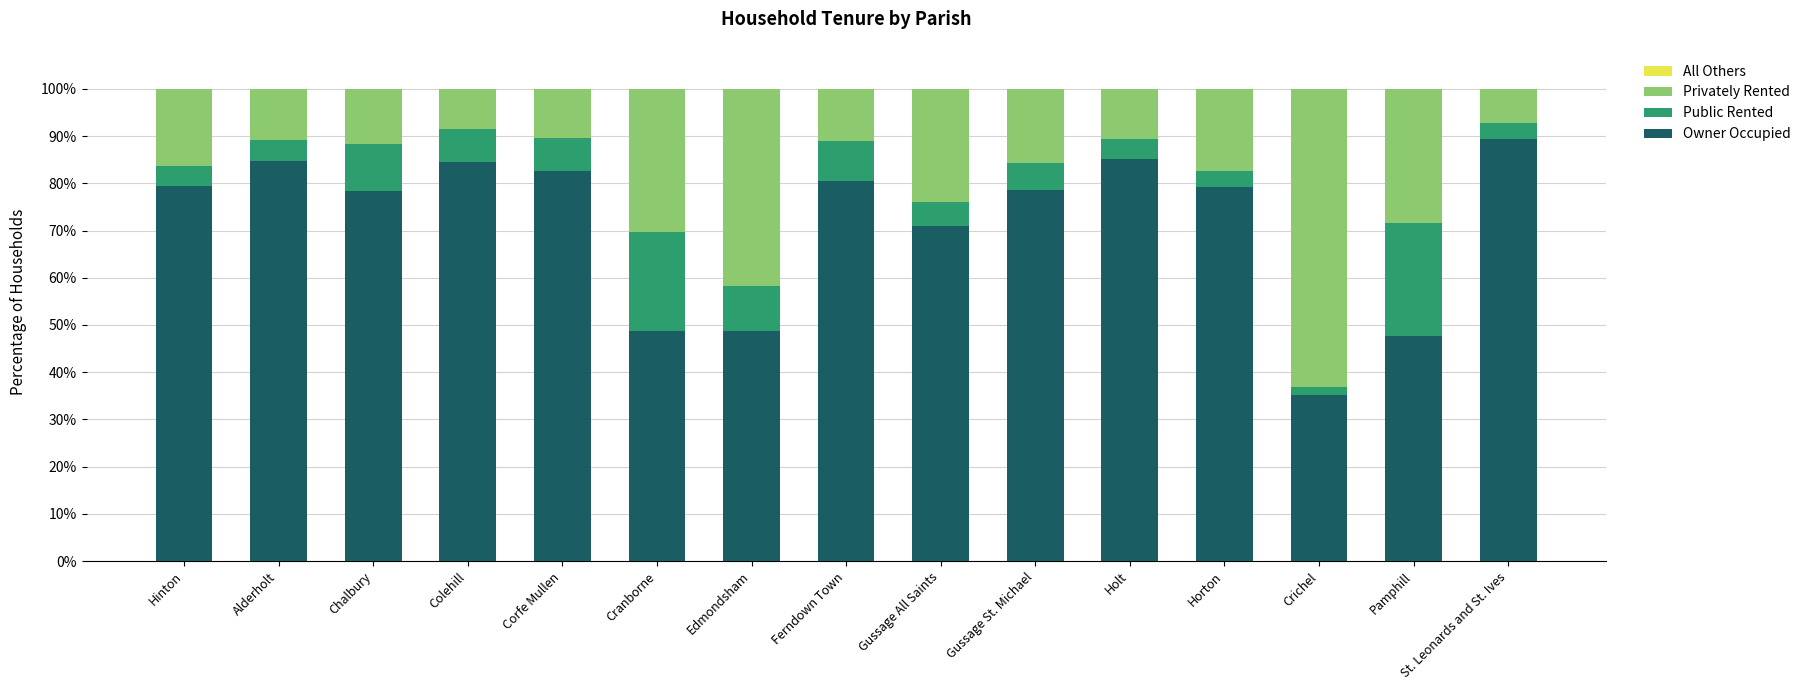

What is the total value across all series at Alderholt?

100.0